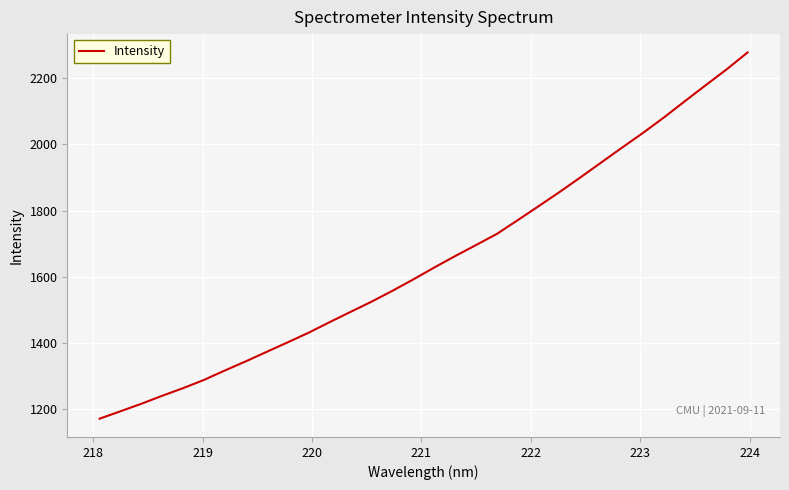

What is the sum of all values?

52814.8